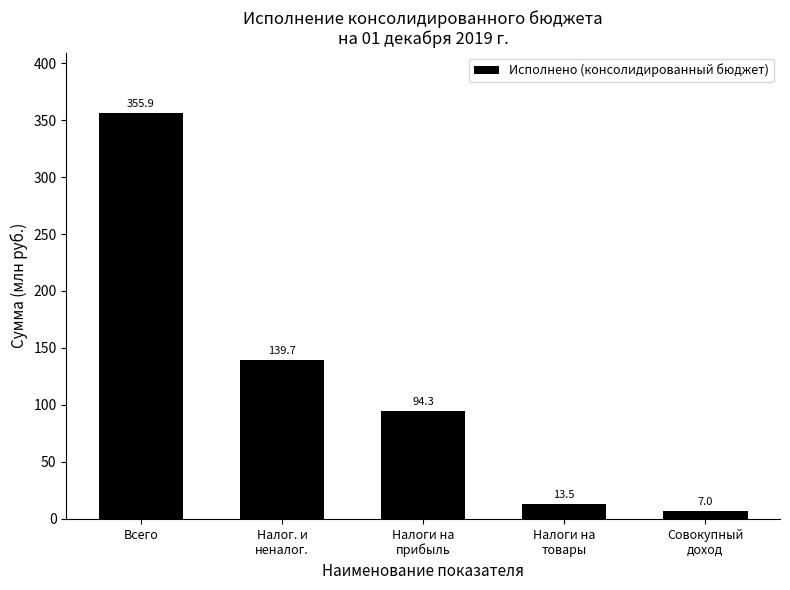

Reading right to left, what are all the values shown in this chart?

Совокупный
доход=7.0	Налоги на
товары=13.5	Налоги на
прибыль=94.3	Налог. и
неналог.=139.7	Всего=355.9